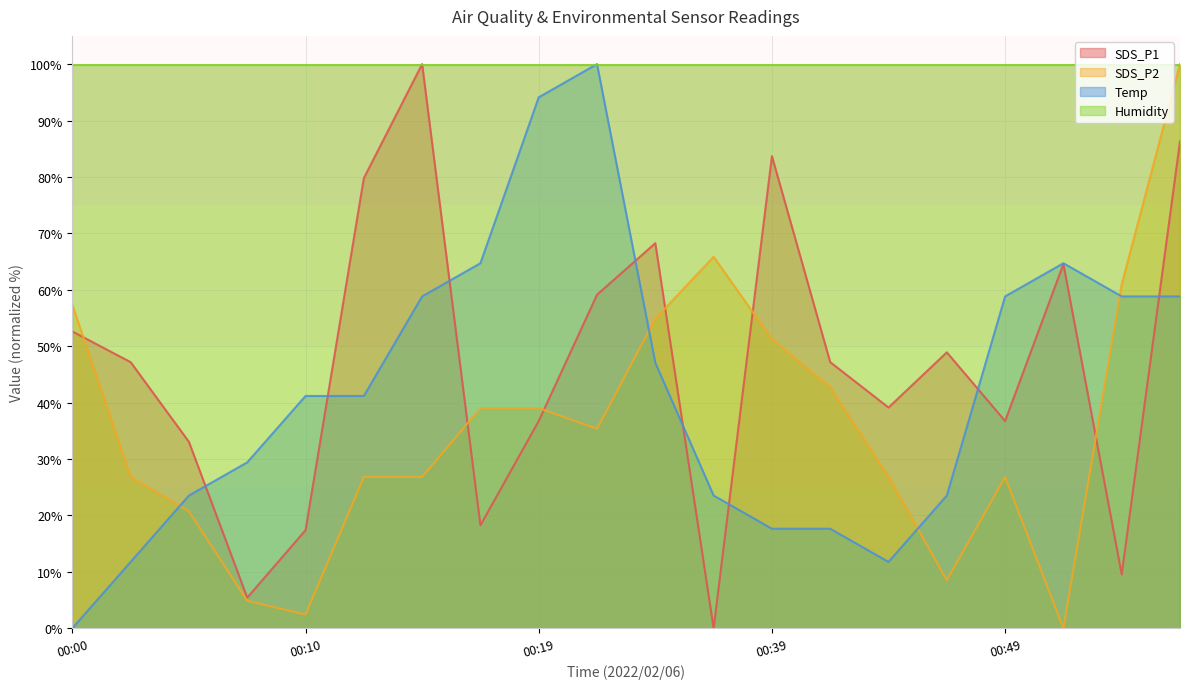

What is the spread (max minus min) of values at 00:49?

73.1